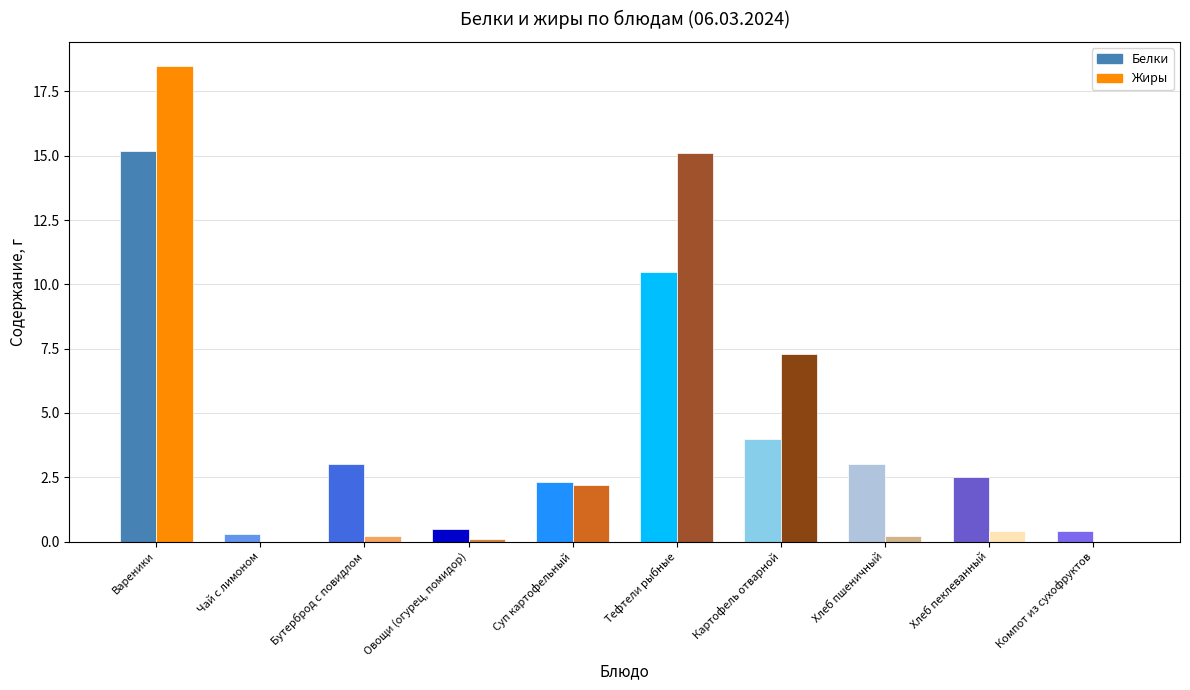

Rank the categories by Жиры value from lowest to highest.

Вареники